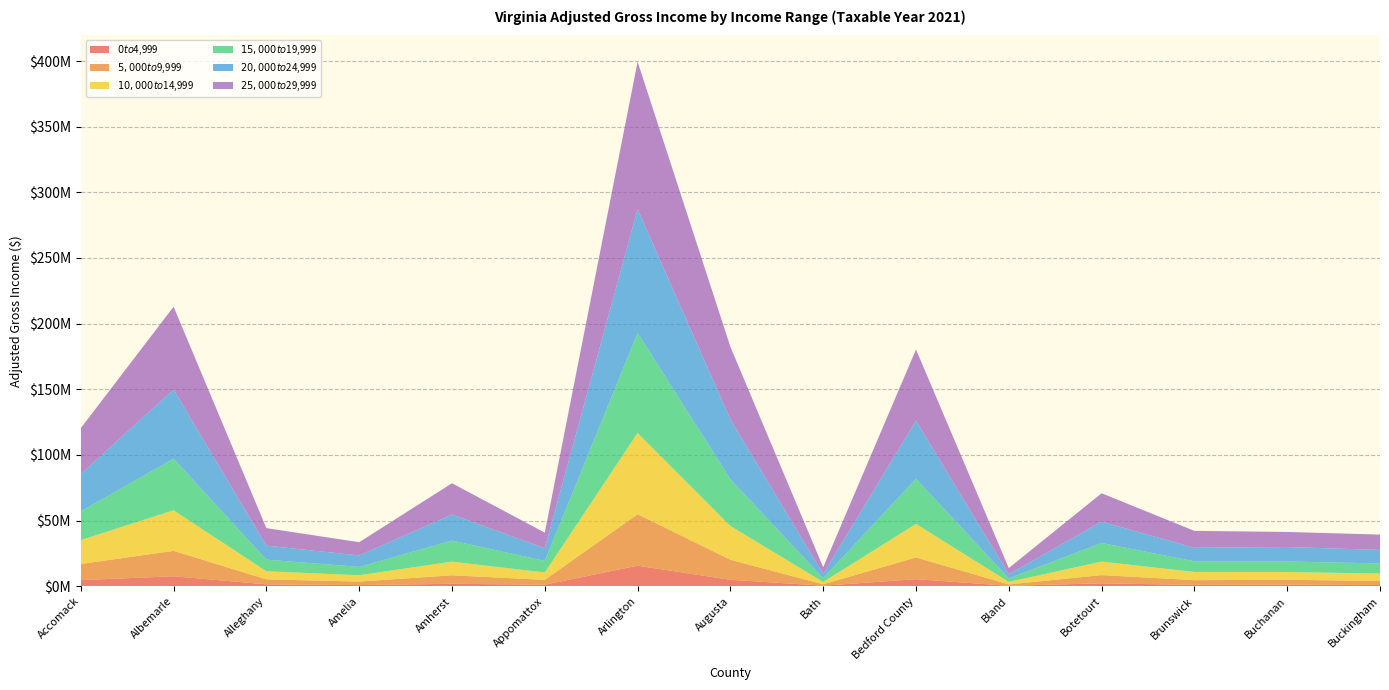

Reading left to right, extract all data points from this chart.

$0 to $4,999: 4690376.2	7619763.2	1489168.5	899125.5	1910813.8	1231097.2	15697557.9	4955770.0	444965.7	5418893.5	366377.1	2269428.3	1077044.0	1210307.8	984113.9
$5,000 to $9,999: 12290136.8	19364738.6	3774609.4	2694096.3	6463432.9	3675122.3	39211553.9	15224385.3	1084897.0	16551289.3	1063657.8	6249354.5	3596093.3	3771816.3	3055335.1
$10,000 to $14,999: 18203262.9	30906792.6	6204363.1	4817559.6	10410502.6	5602362.6	61838393.8	25773760.5	1786922.6	25545434.9	1920821.9	10322907.5	6238464.1	5910049.5	5639187.7
$15,000 to $19,999: 21890690.4	39292590.6	8821521.3	6363287.6	16014268.0	8840717.5	76209314.3	35615479.8	2840429.7	34456205.0	2630617.8	14147853.2	8114250.2	7961251.1	7760016.7
$20,000 to $24,999: 28343440.4	52664165.6	10671487.6	8710696.7	19852319.4	9680142.2	94258269.9	45586789.0	3351510.7	44146188.6	3167061.4	16241255.6	10326997.9	11051912.7	10253765.8
$25,000 to $29,999: 35028254.7	63040069.4	13334820.3	10092792.0	23824149.5	11816313.5	112248072.3	55206745.5	4956386.4	54211350.2	4719942.5	21619164.5	12853785.9	11473549.2	11680927.9